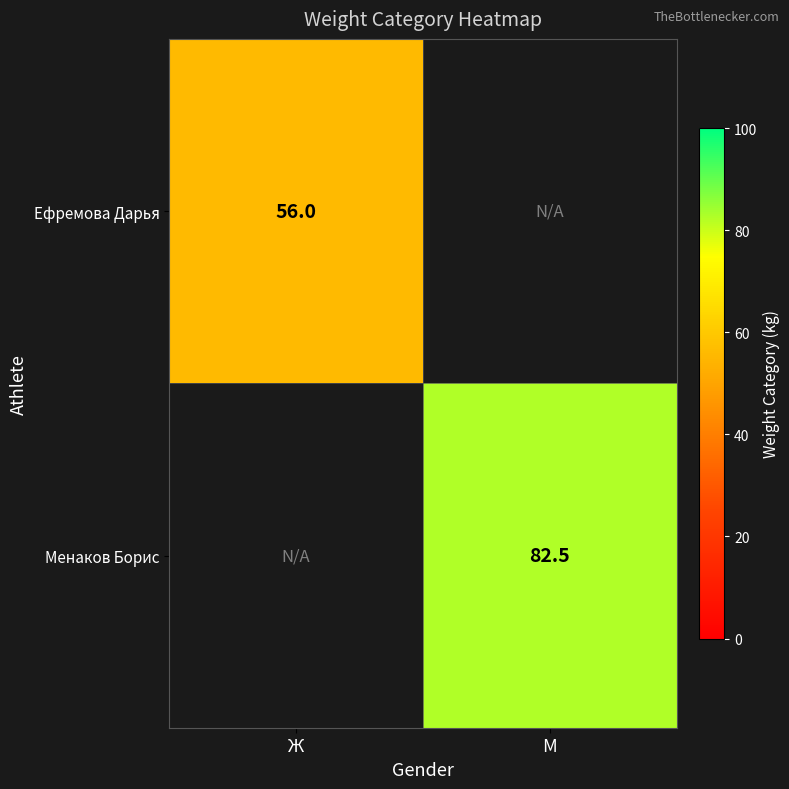

True or false: Ефремова Дарья has a value of 56.0 at Ж.

True